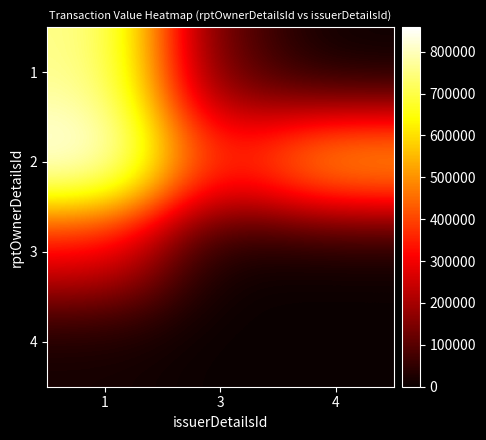

Reading left to right, transcribe all the data shown in this chart.

1: 1=764789	3=97654	4=0
2: 1=858509	3=358372	4=567522
3: 1=302108	3=0	4=0
4: 1=12744	3=0	4=0